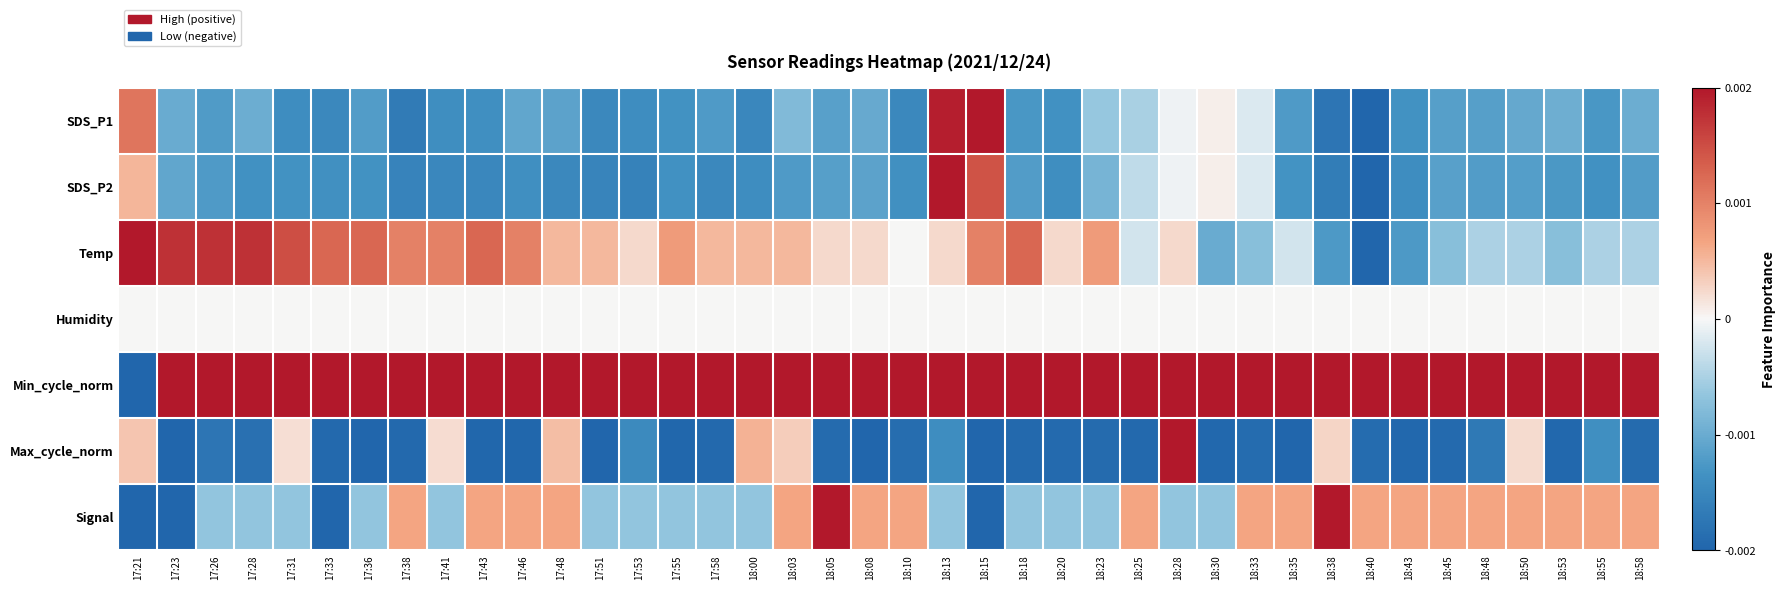

Which series changed the most between 17:28 and 18:53?

Temp